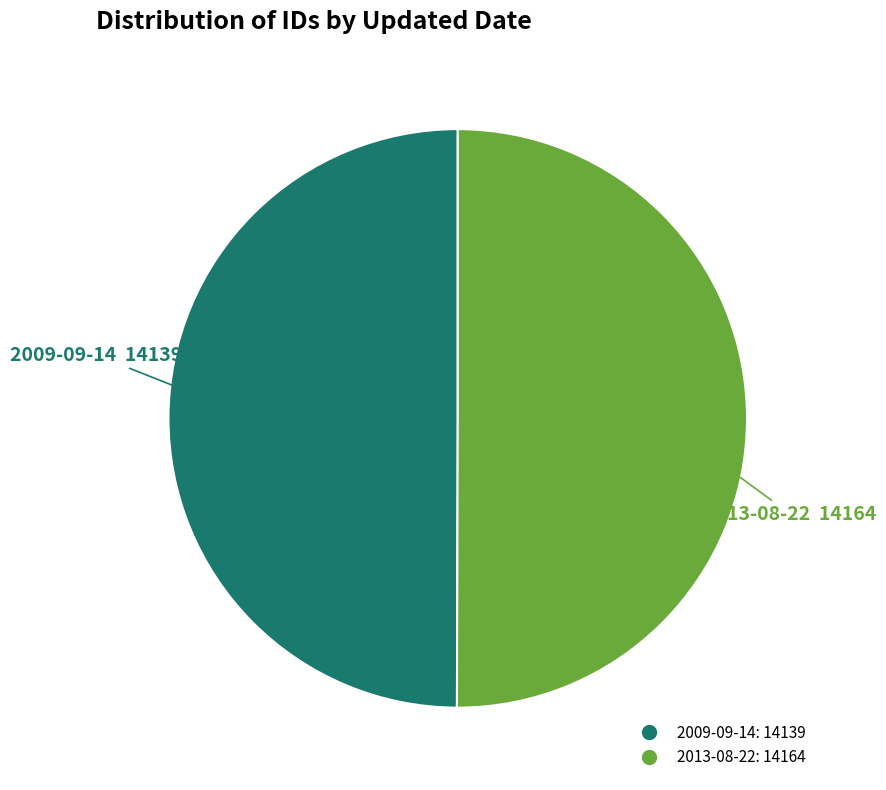

What is the ratio of the value at 2009-09-14 to the value at 2013-08-22?

1.0